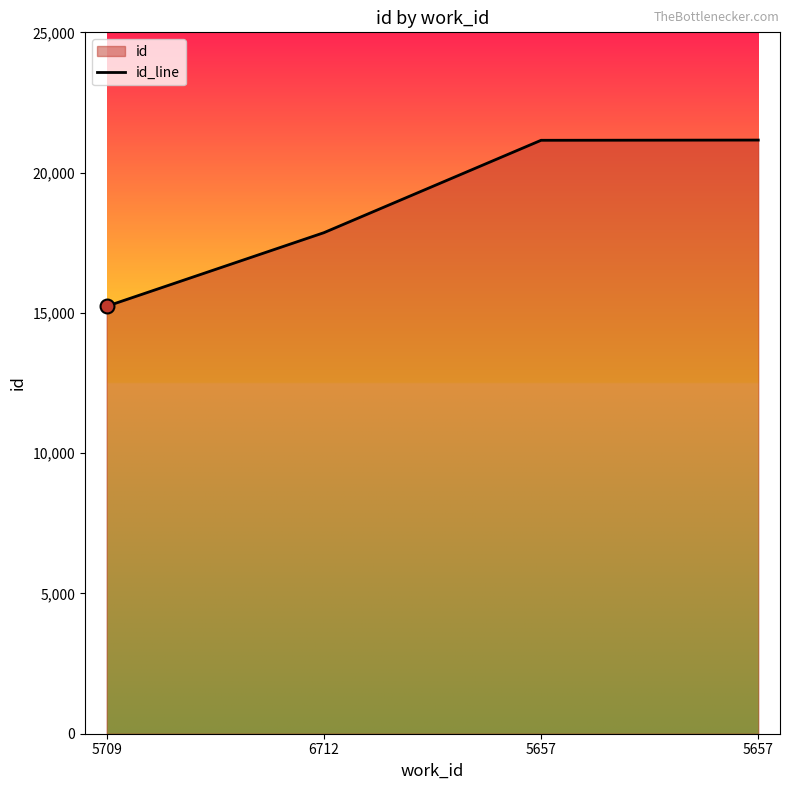

List the labels in order of value, smallest first.

5709, 6712, 5657, 5657